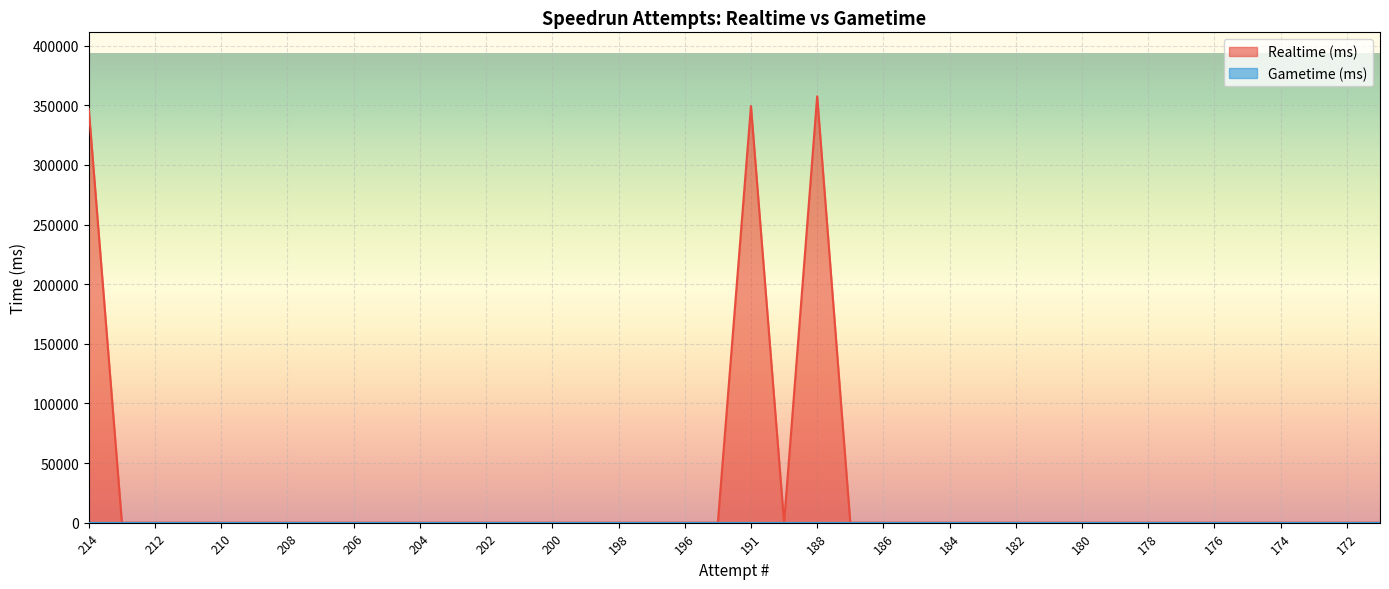

The chart shows a value of 0 at 197. True or false?

True